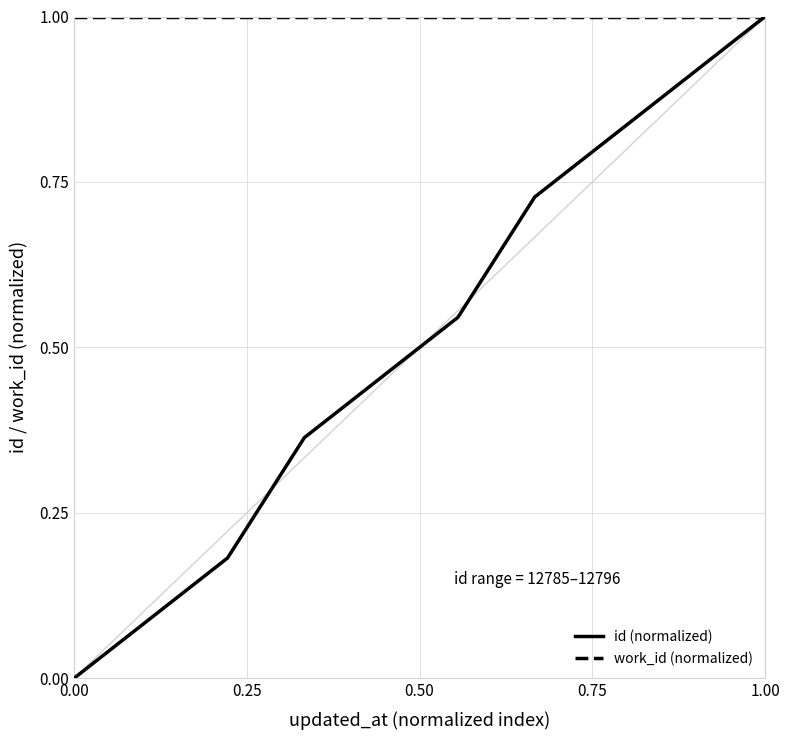

What is the maximum value shown in the chart?

1.0